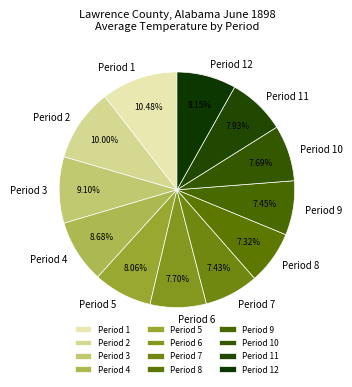

What percentage is the Period 12 slice, to the nearest percent?

8%